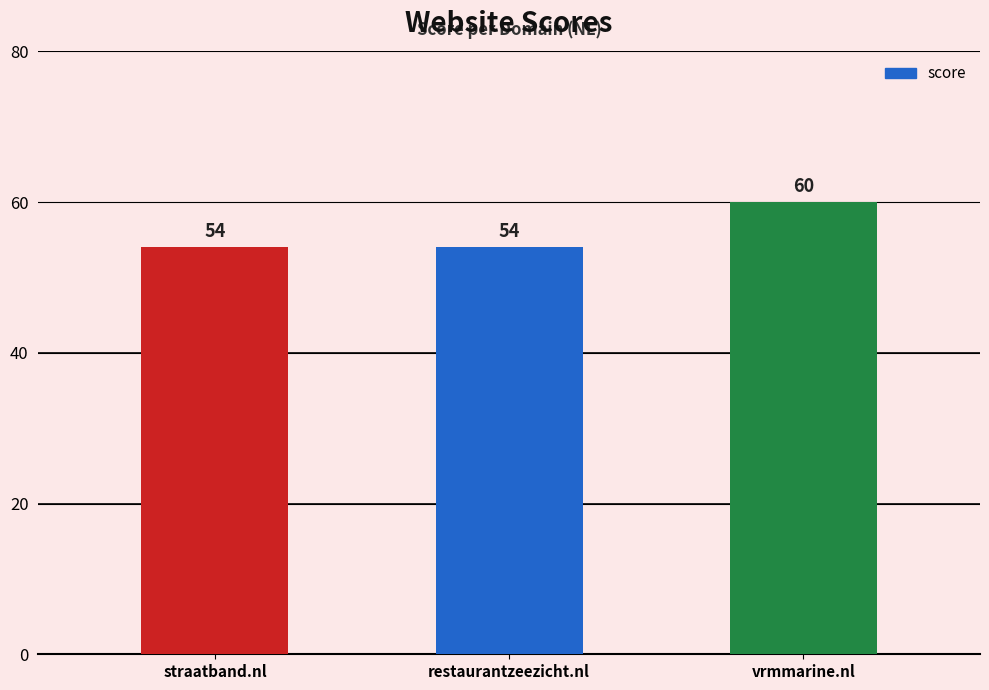

What is the greatest value displayed?

60